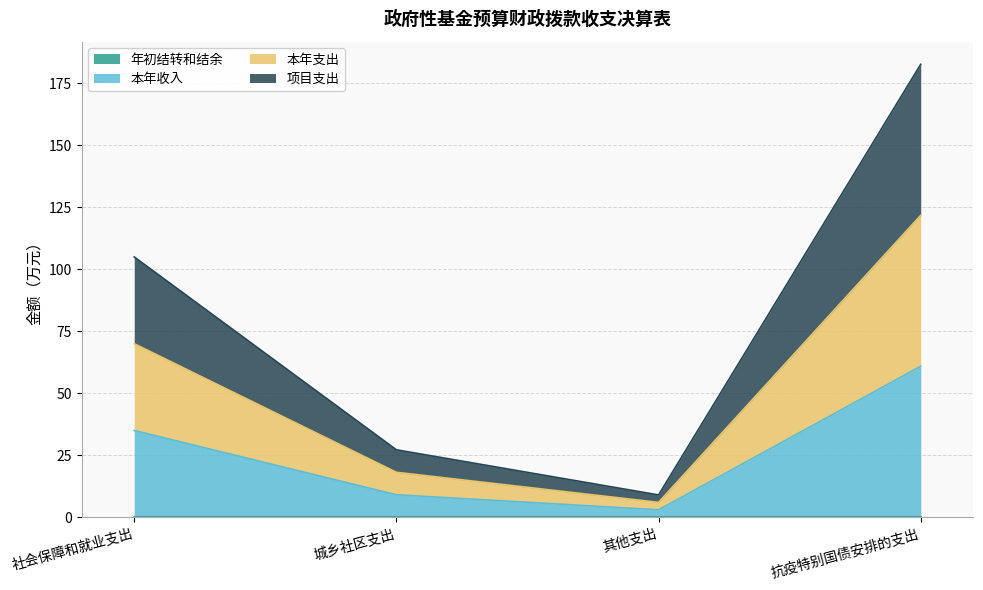

Does the chart have visible grid lines?

Yes